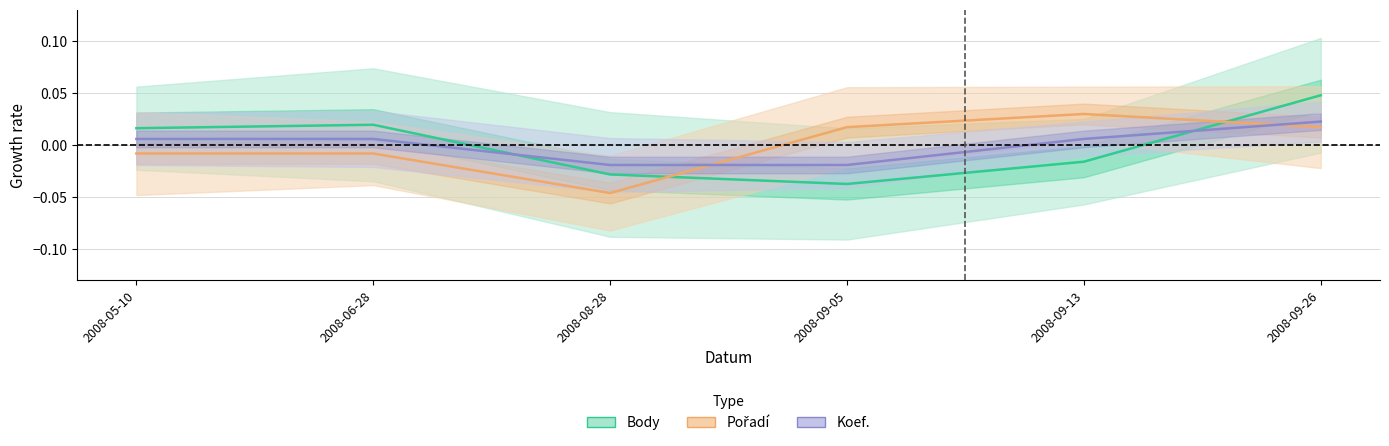

What is the label of the 3rd point from the left?

2008-08-28